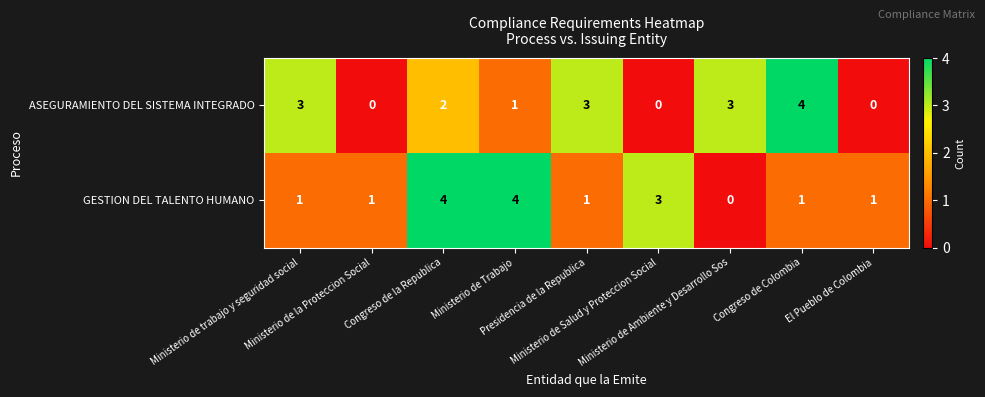

What is the spread (max minus min) of values at Congreso de la Republica?

2